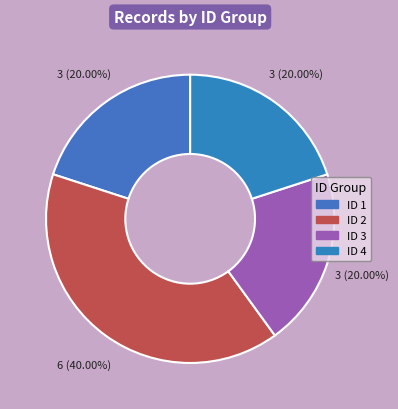

What percentage is the ID 2 slice, to the nearest percent?

40%